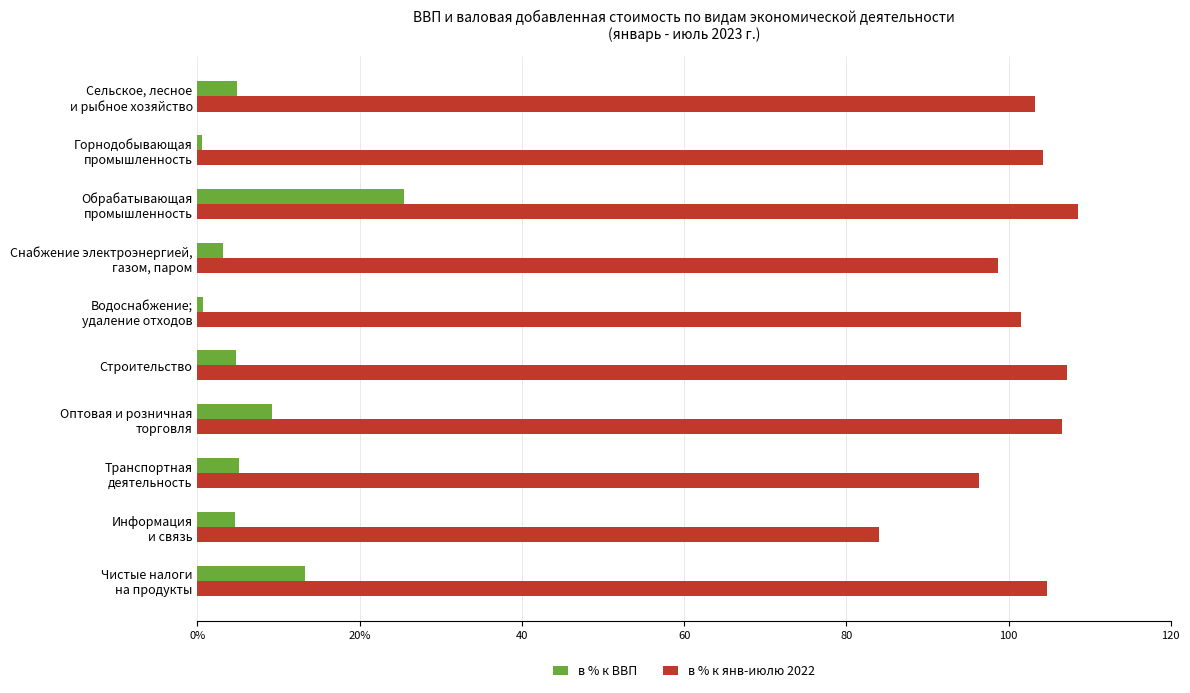

What are all the series names shown in the legend?

в % к ВВП, в % к янв-июлю 2022